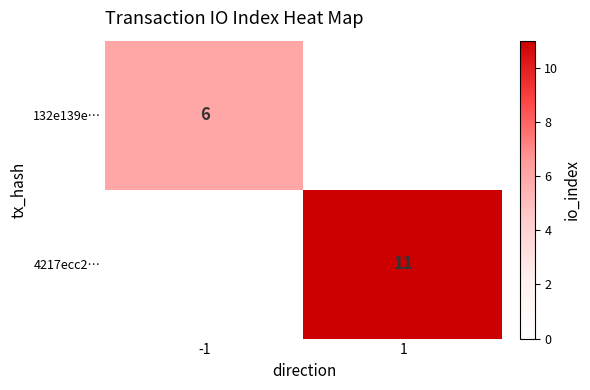

Is the value of 4217ecc2… at 1 greater than the value of 132e139e… at -1?

Yes